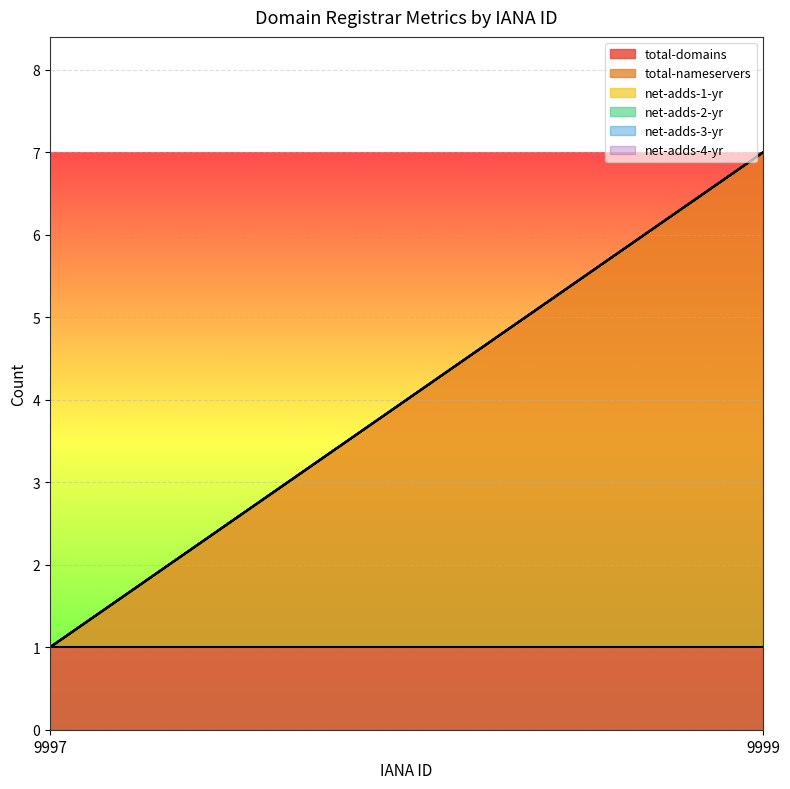

Reading right to left, extract all data points from this chart.

total-domains: 9999=1	9997=1
total-nameservers: 9999=6	9997=0
net-adds-1-yr: 9999=0	9997=0
net-adds-2-yr: 9999=0	9997=0
net-adds-3-yr: 9999=0	9997=0
net-adds-4-yr: 9999=0	9997=0